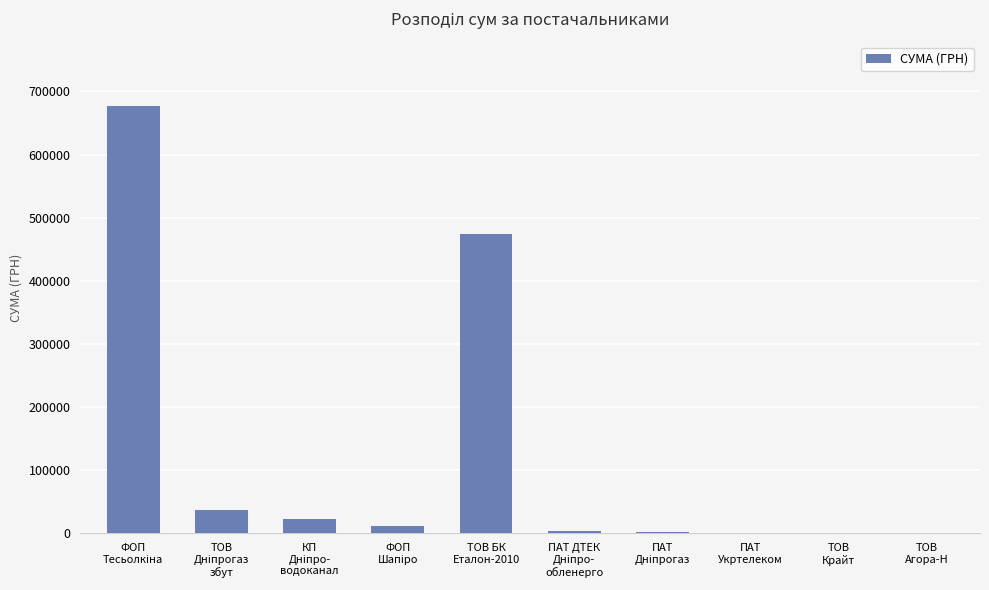

What is the sum of all values?

1229636.0